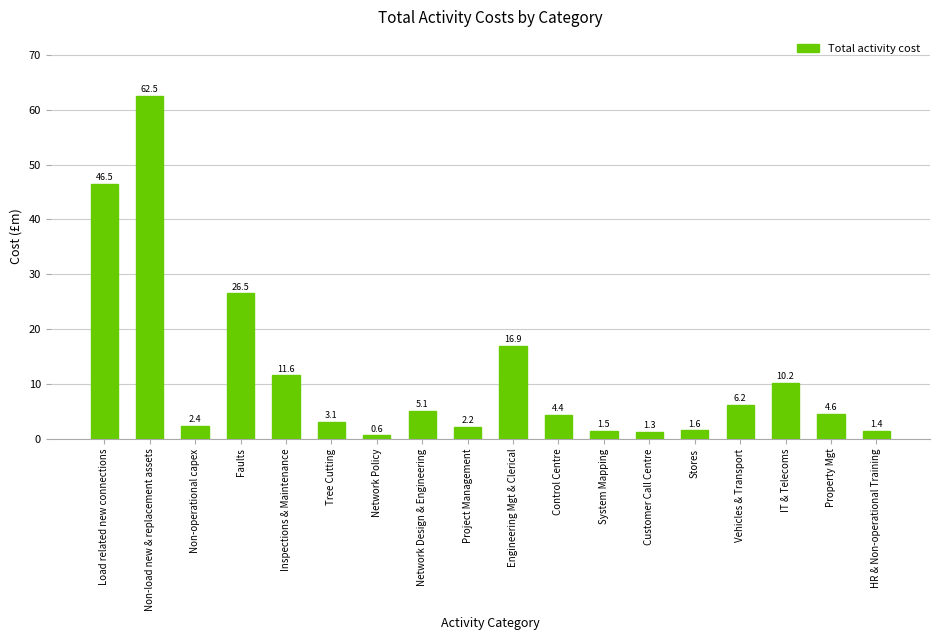

What is the change in value from Engineering Mgt & Clerical to Vehicles & Transport?

-10.8